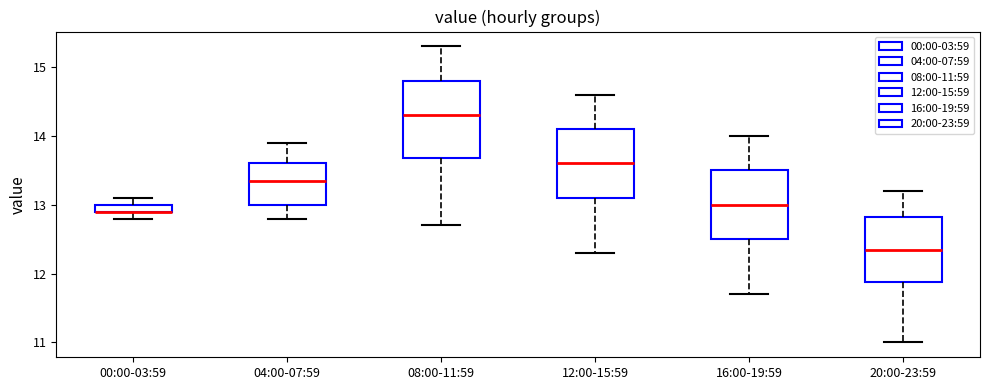

Where is the upper edge of the box for 12:00-15:59 on the y-axis? The values are not printed on the chart, so give them approximately, as read against the axis.

14.1